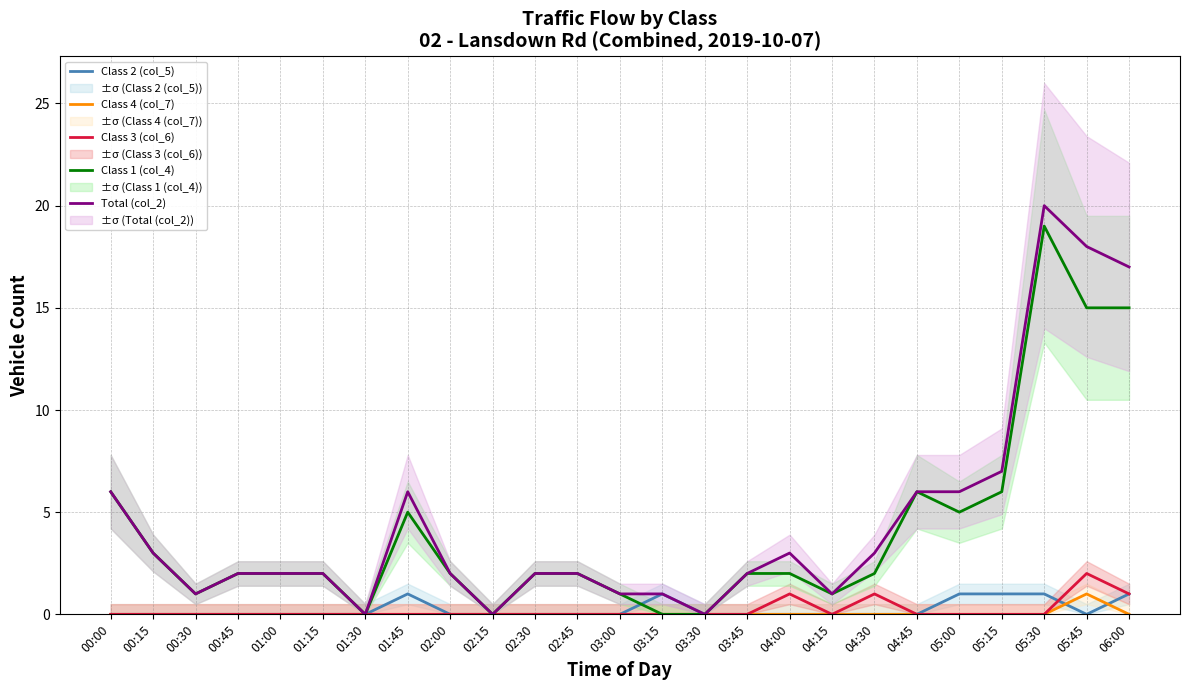

At which category does Class 1 (col_4) reach its first local peak?

01:45